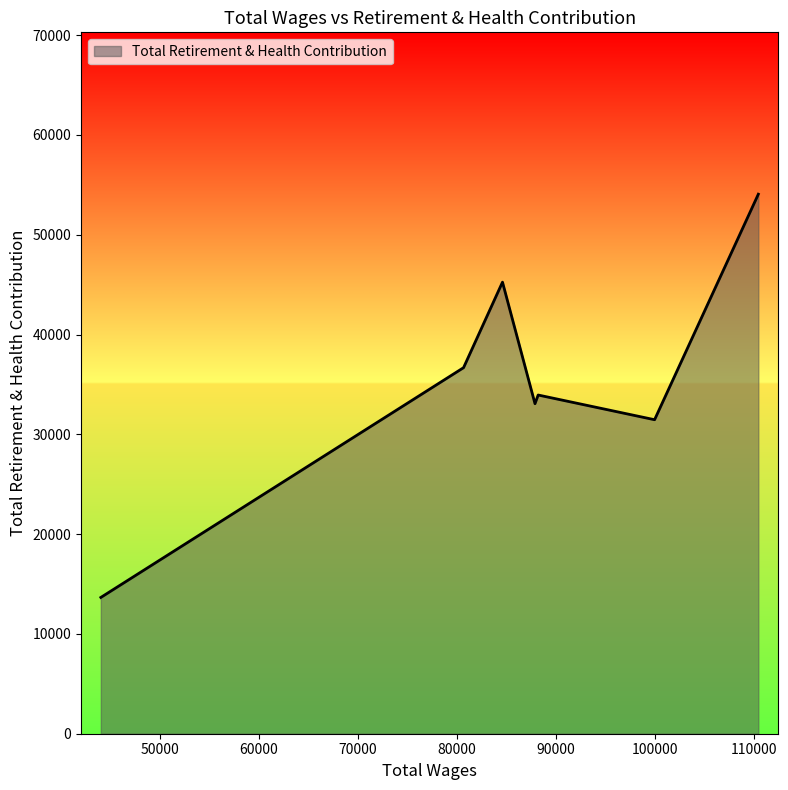

What is the sum of all values?

248144